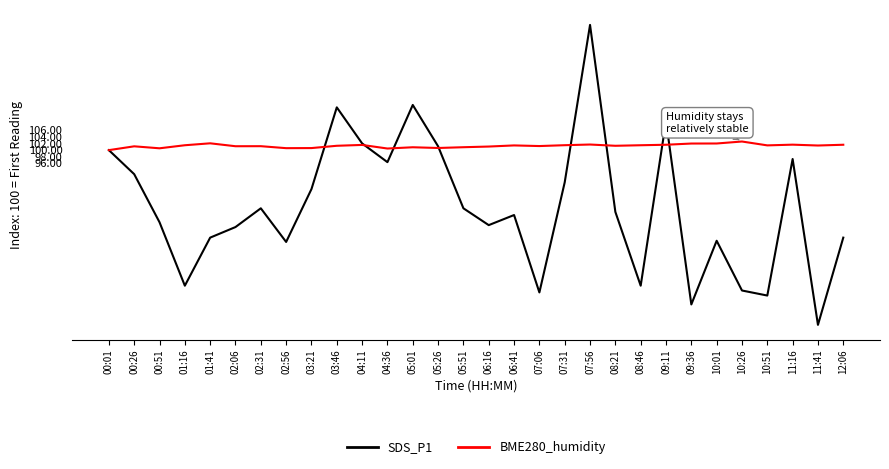

True or false: SDS_P1 and BME280_humidity intersect in this chart.

True